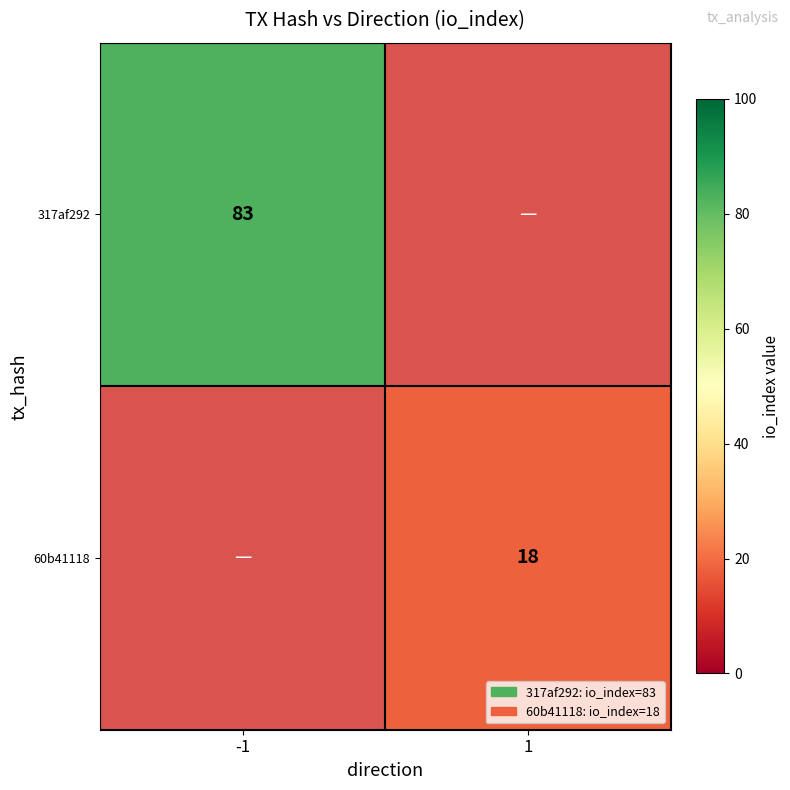

The value of 317af292 at -1 is 129. True or false?

False